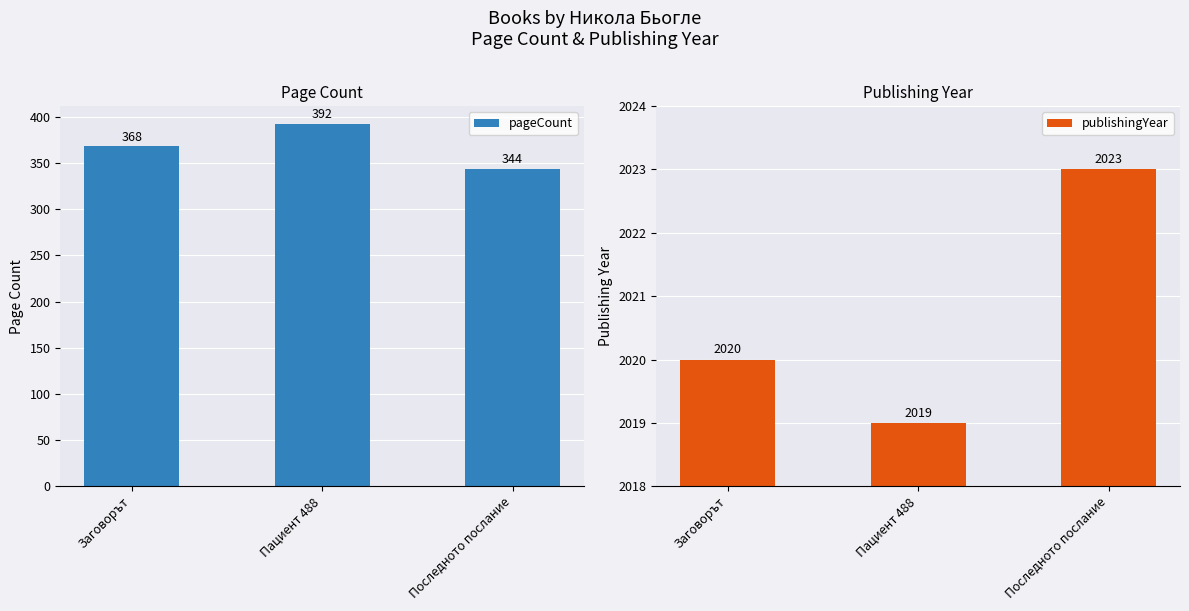

True or false: pageCount has a value of 194 at Заговорът.

False